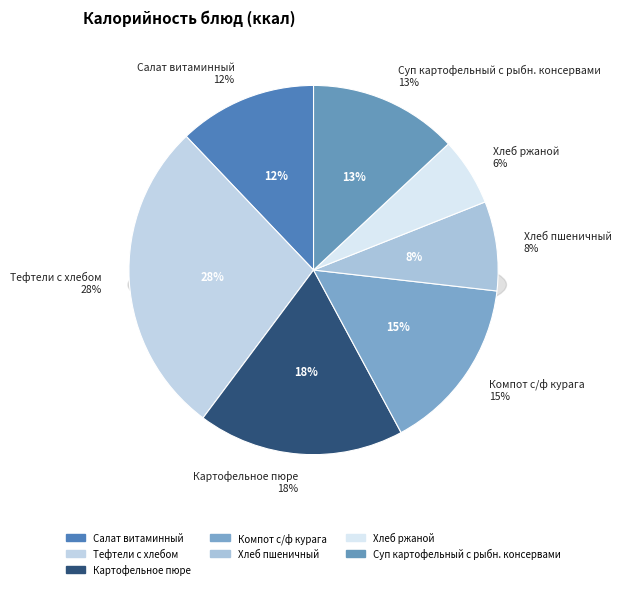

What percentage is the Компот с/ф курага slice, to the nearest percent?

15%